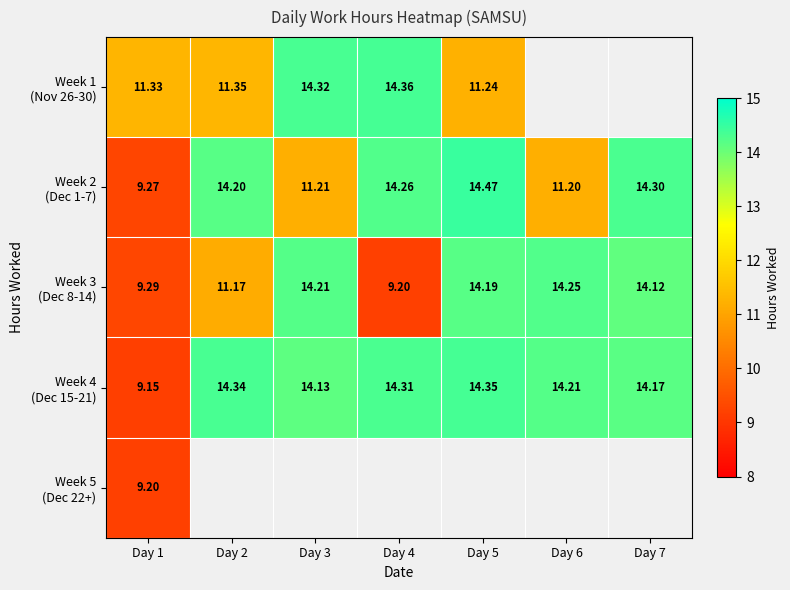

At Day 4, list the series in order from smallest to largest.

Week 3 (Dec 8-14), Week 2 (Dec 1-7), Week 4 (Dec 15-21), Week 1 (Nov 26-30), Week 5 (Dec 22+)